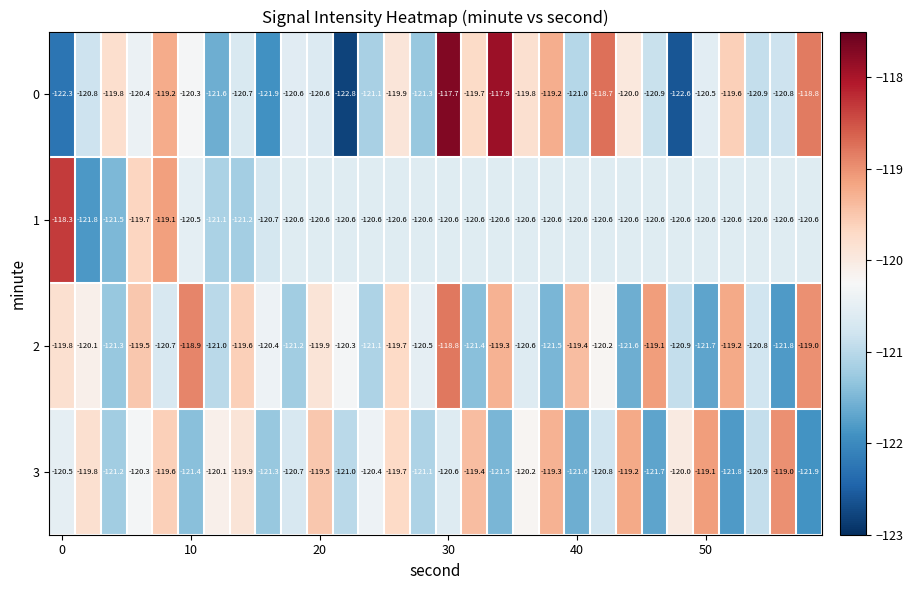

How many data points in 2 are less than -120?

18